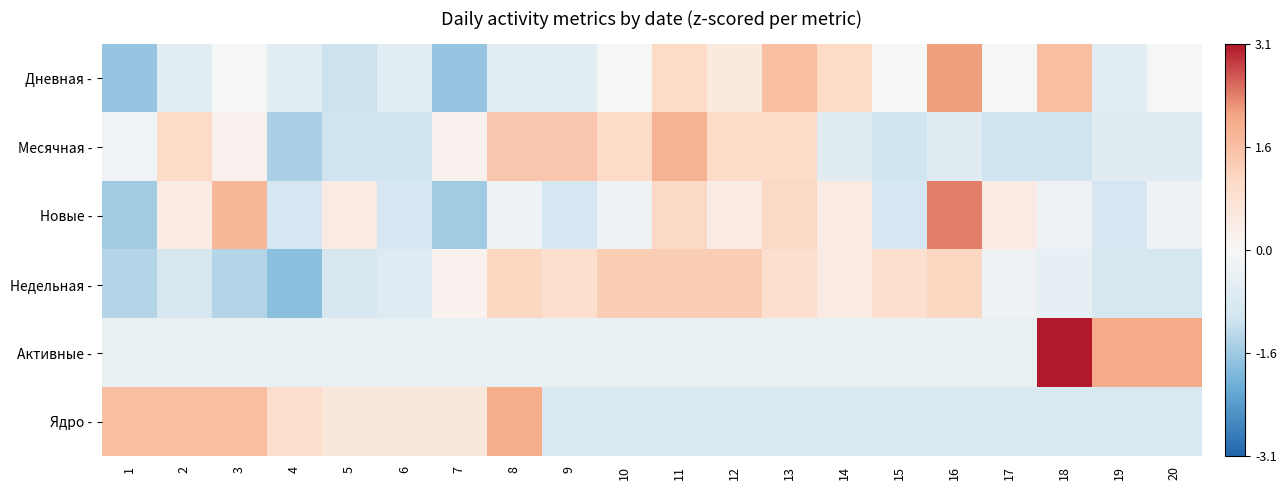

At which category is the sum across all series the highest?

11